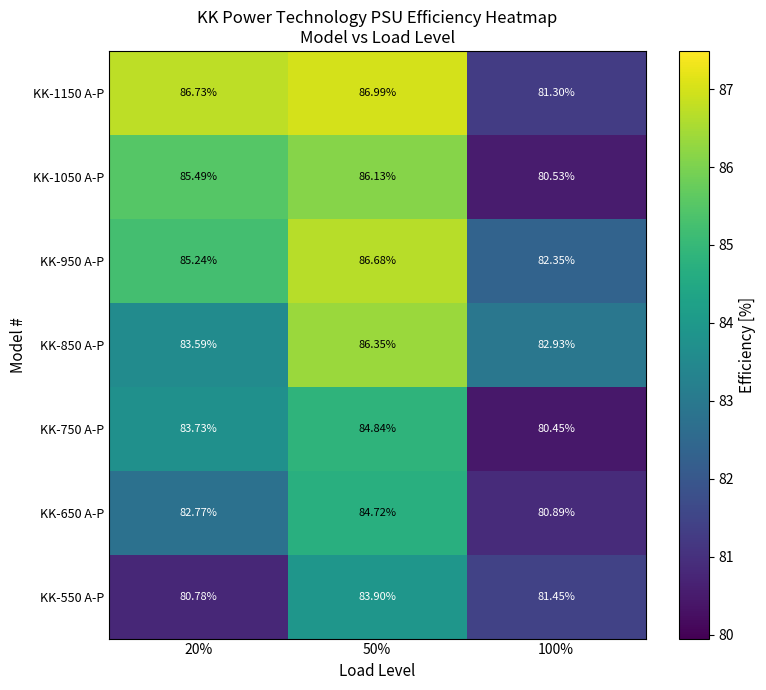

Is the value of KK-850 A-P at 100% greater than the value of KK-550 A-P at 20%?

Yes